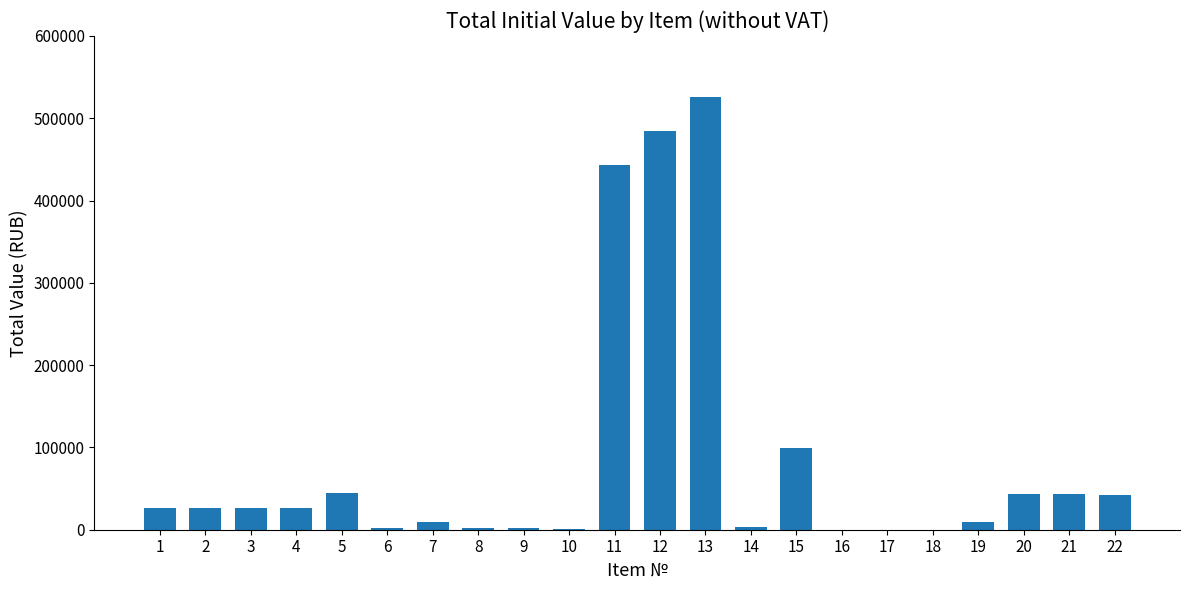

What is the maximum value shown in the chart?

526081.0